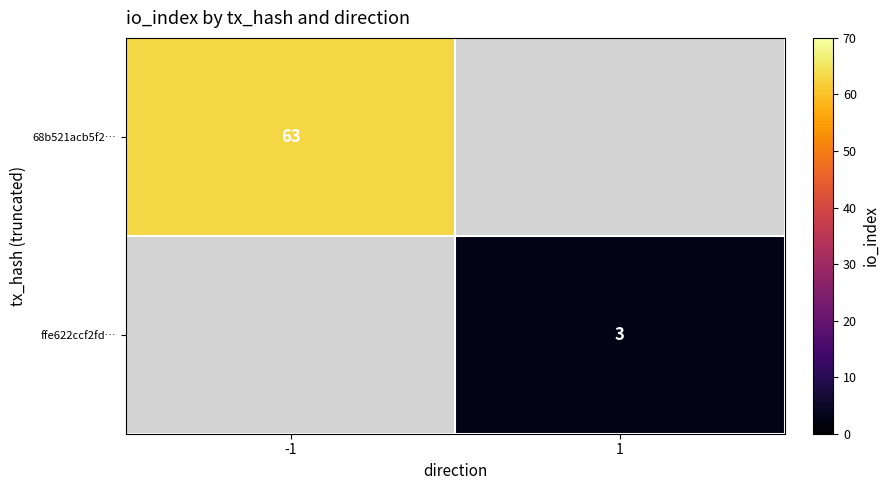

What is the total value across all series at -1?

63